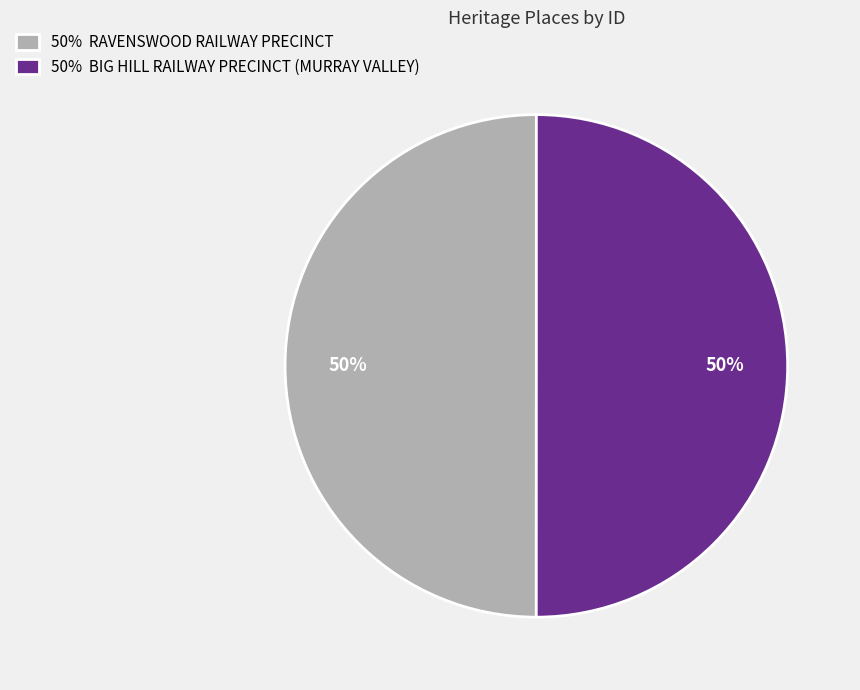

Combined, do 50% RAVENSWOOD RAILWAY PRECINCT and 50% BIG HILL RAILWAY PRECINCT (MURRAY VALLEY) account for over 50%?

Yes